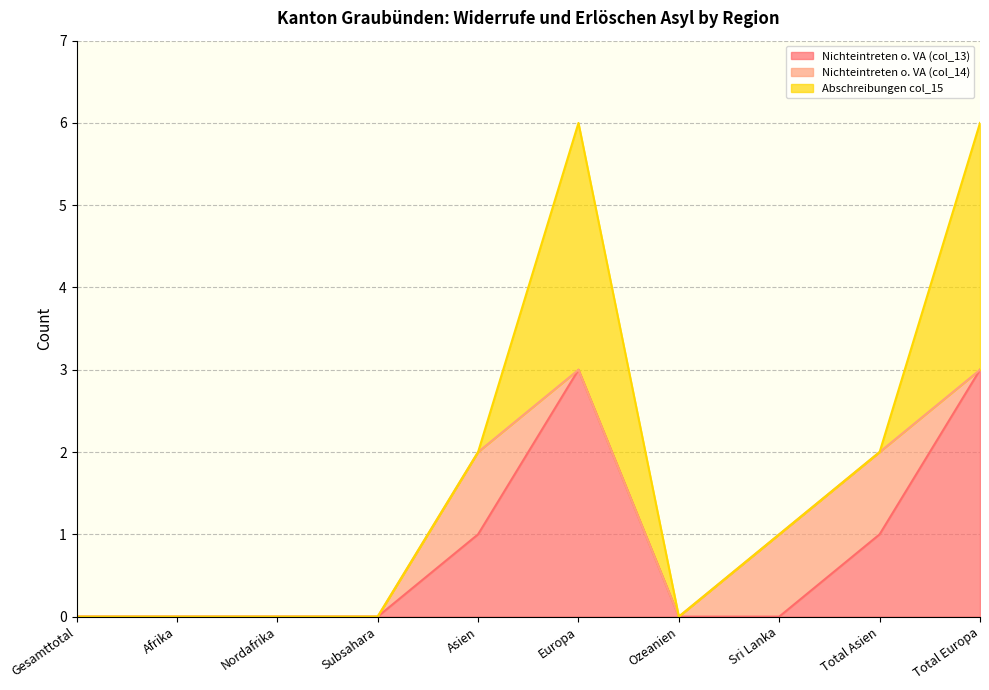

Which series has the largest total across all categories?

Nichteintreten o. VA (col_13)